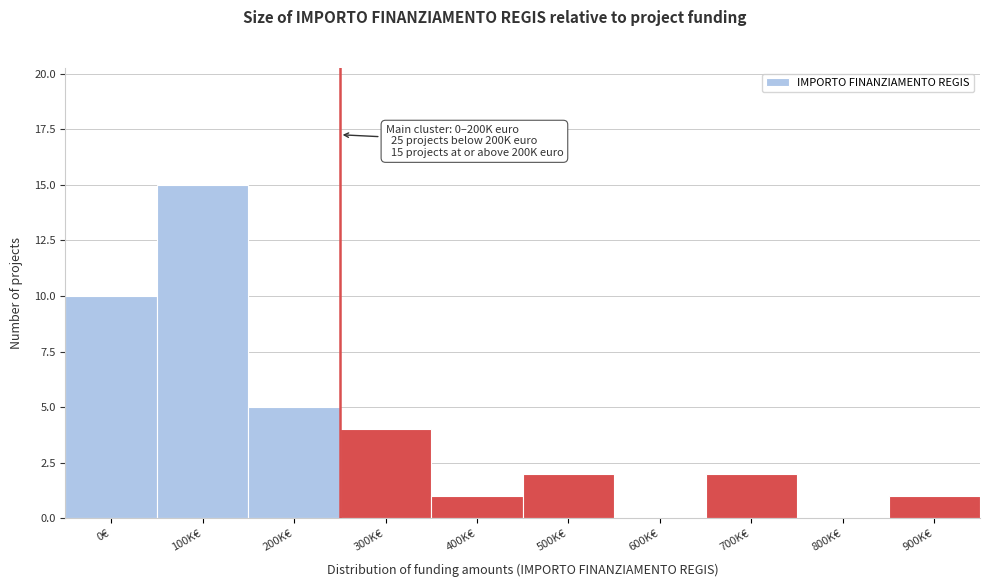

Reading left to right, what are all the values shown in this chart?

0€=10	100K€=15	200K€=5	300K€=4	400K€=1	500K€=2	600K€=0	700K€=2	800K€=0	900K€=1